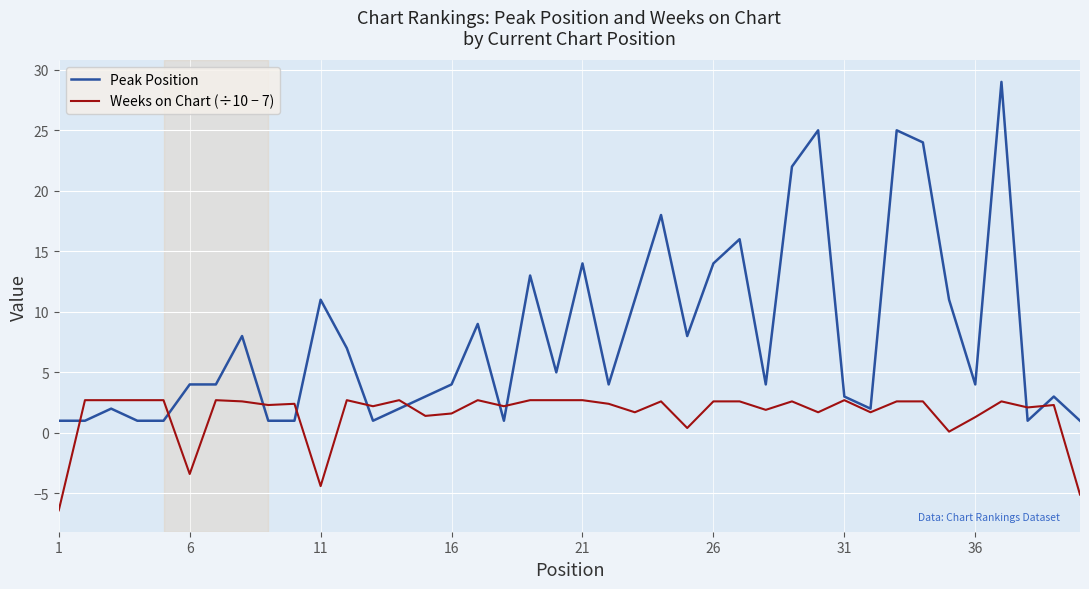

What is the maximum value for Weeks on Chart (÷10 − 7)?

2.7